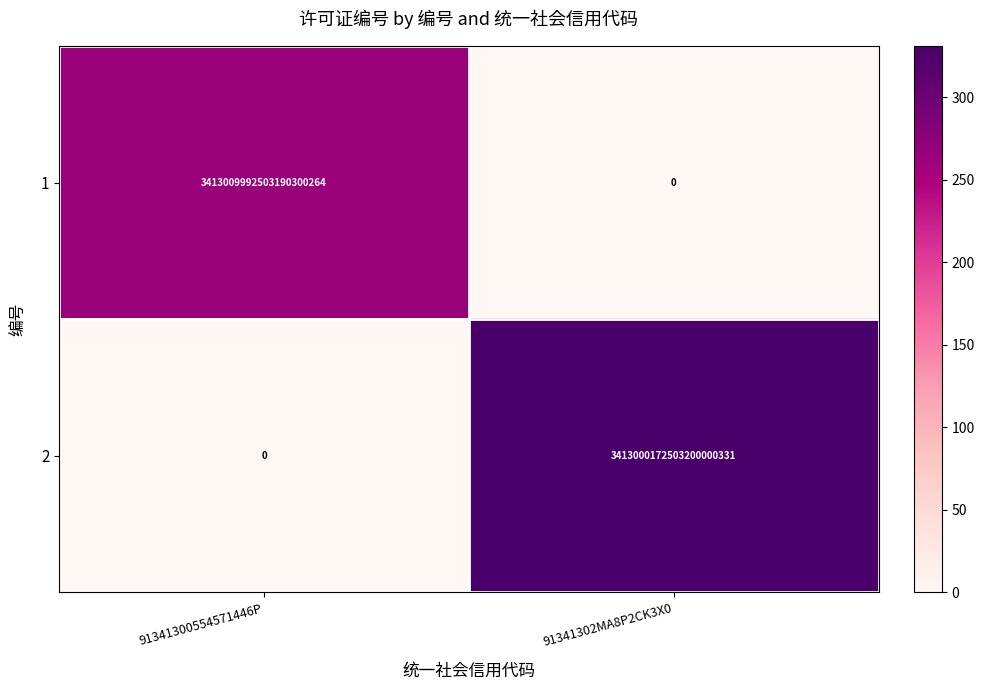

At which label does 2 reach its minimum?

91341300554571446P